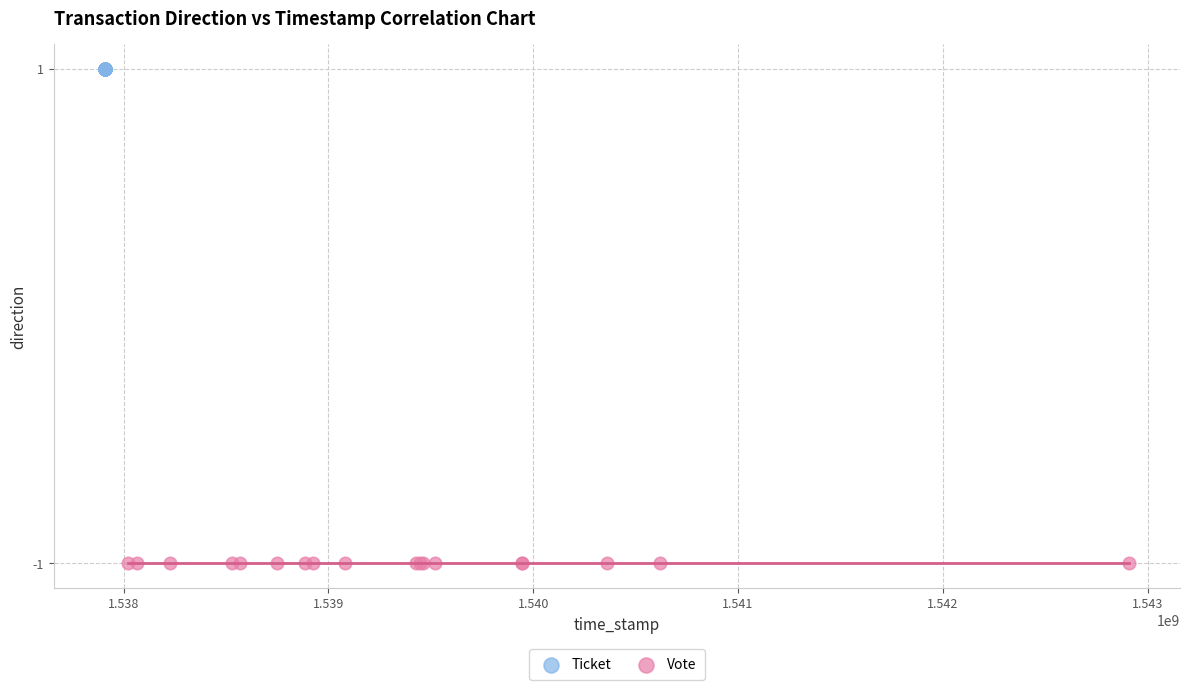

Which series reaches the minimum Y coordinate?

Vote